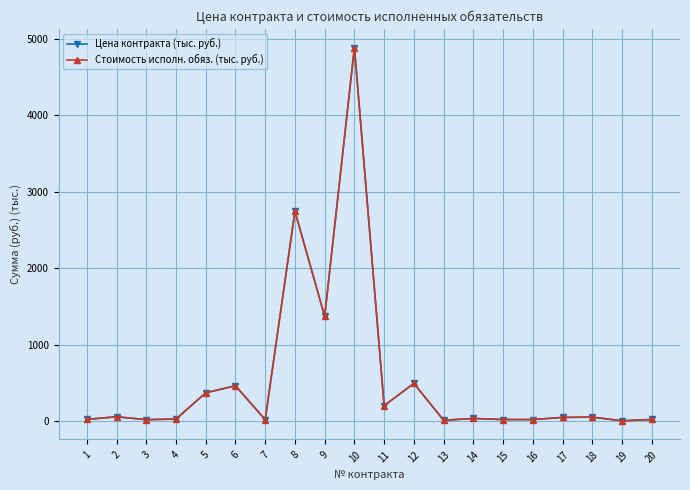

What is the smallest value displayed?

8.8